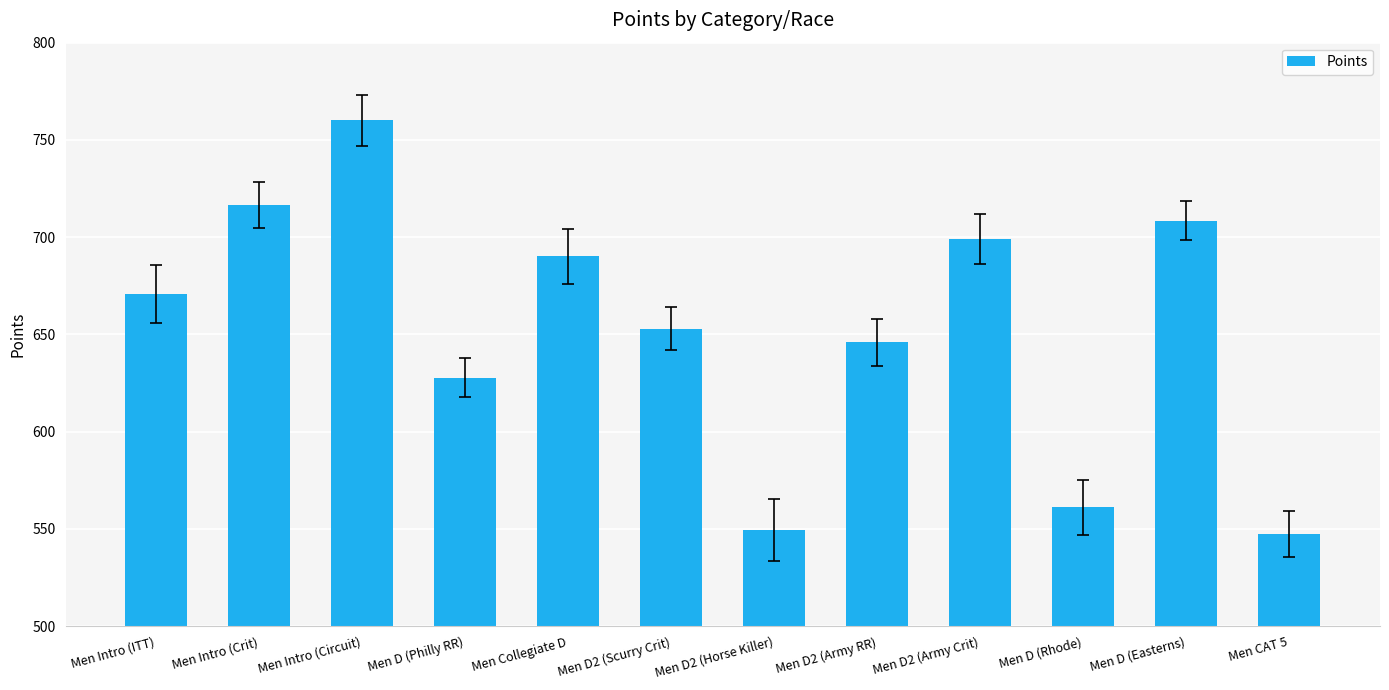

True or false: the data shows 708.5 at Men D (Easterns).

True